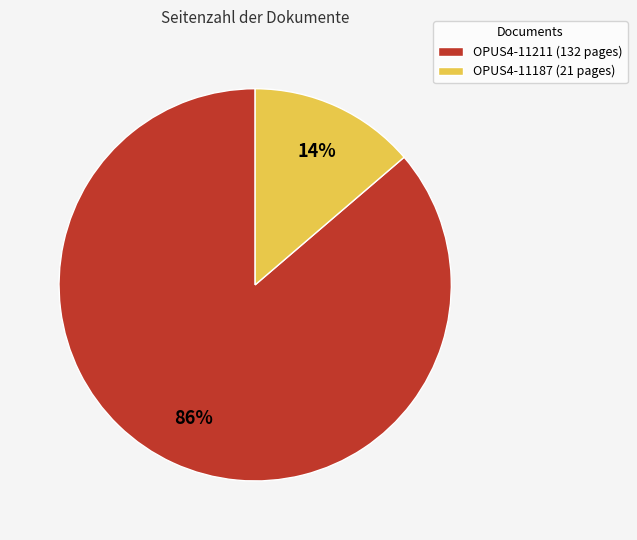

Rank the categories by value from highest to lowest.

OPUS4-11211, OPUS4-11187